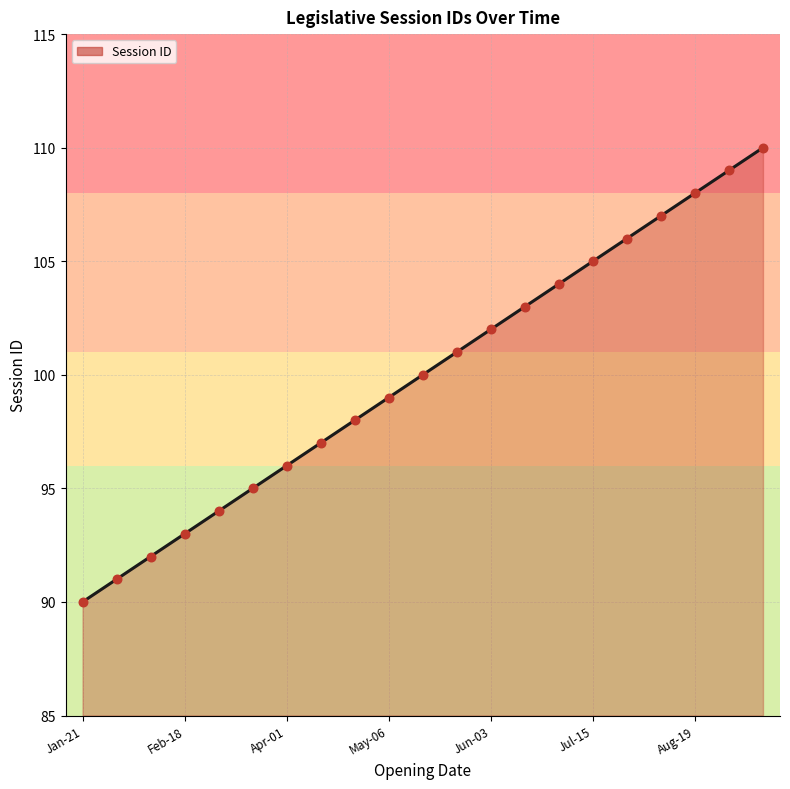

What is the difference between the maximum and minimum values?

20